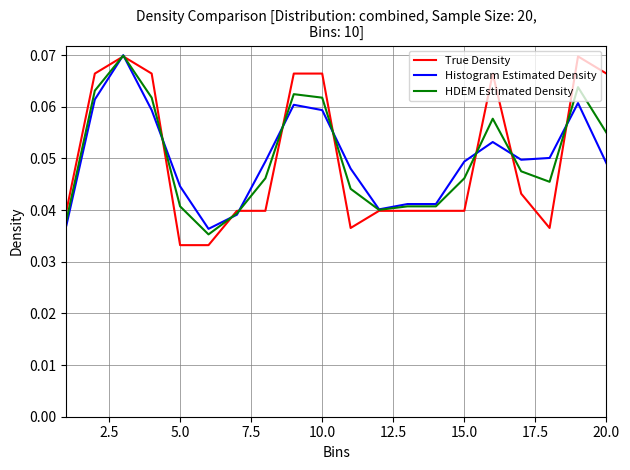

At how many categories does at least one series exceed 0?

20